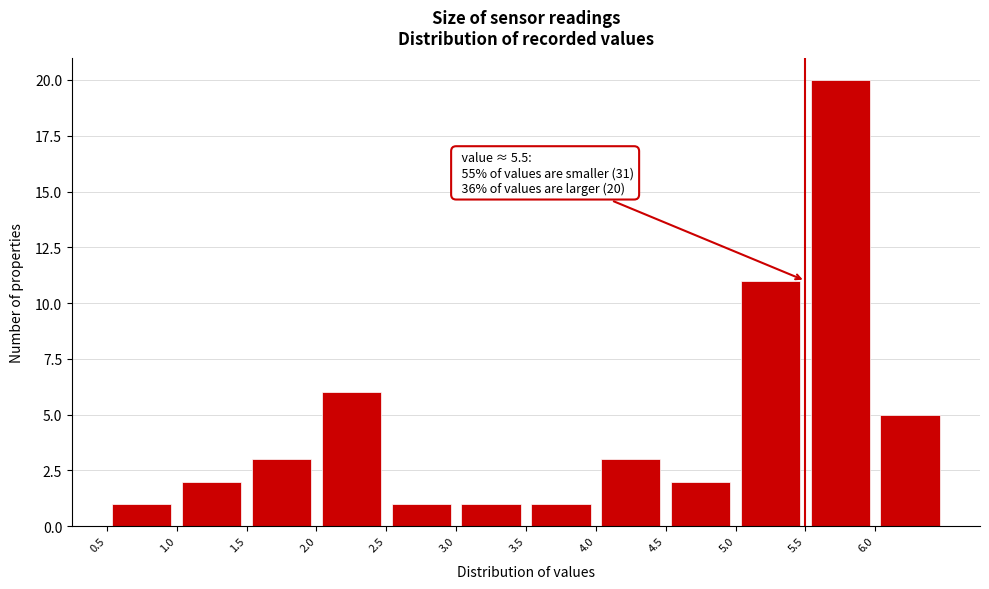

Which range on the x-axis has the tallest bar?

5.5 to 6.0